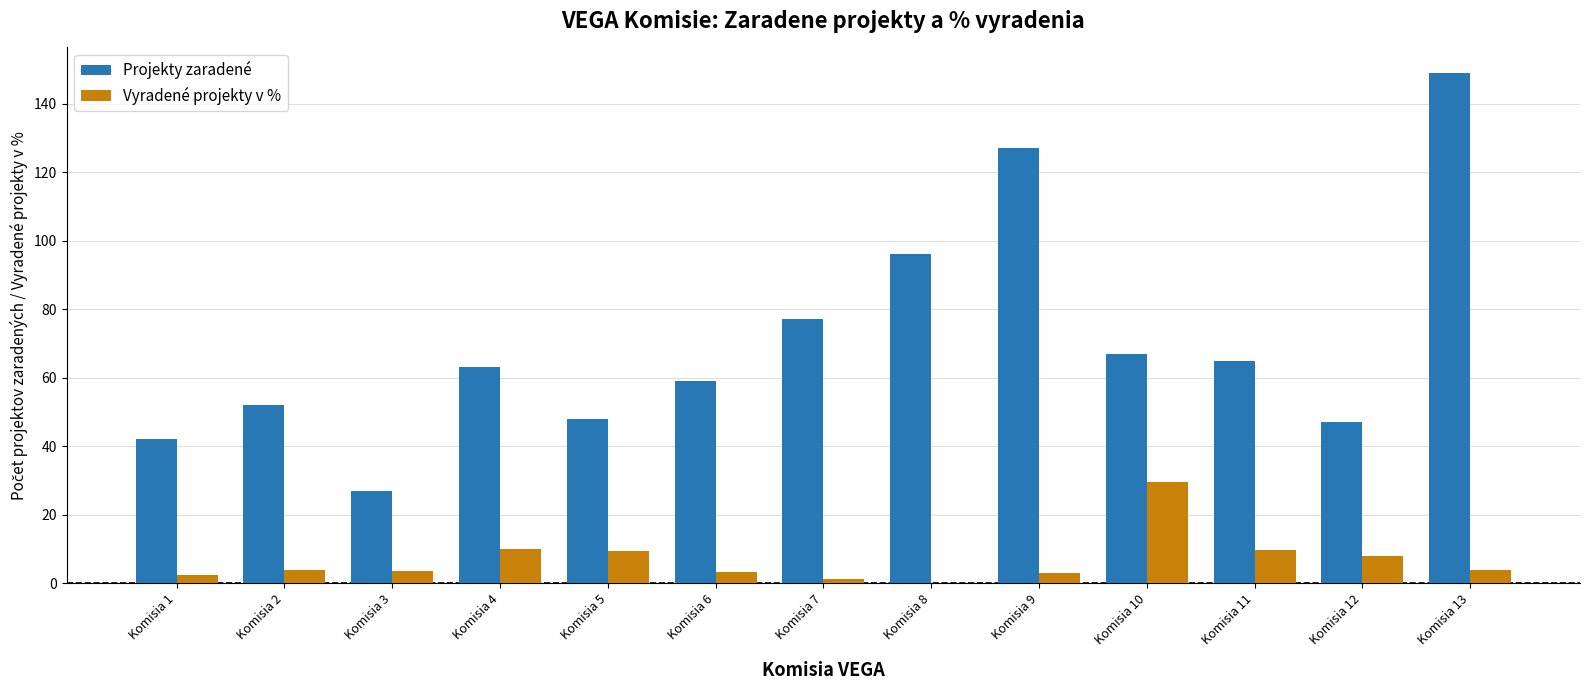

What are all the series names shown in the legend?

Projekty zaradené, Vyradené projekty v %